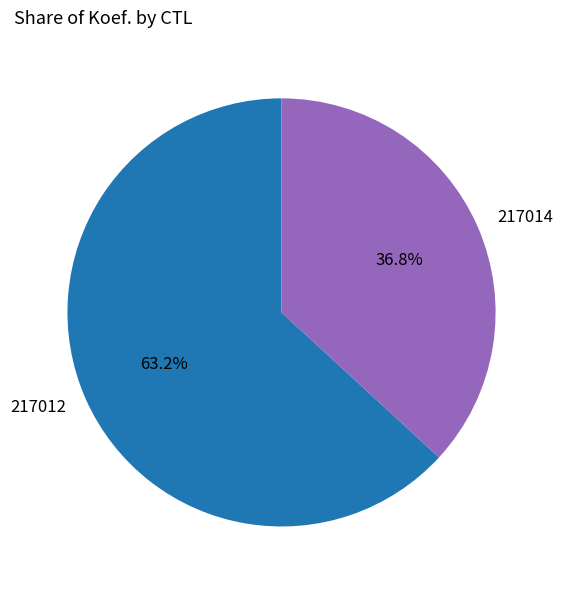

True or false: 217014 accounts for 29% of the total.

False